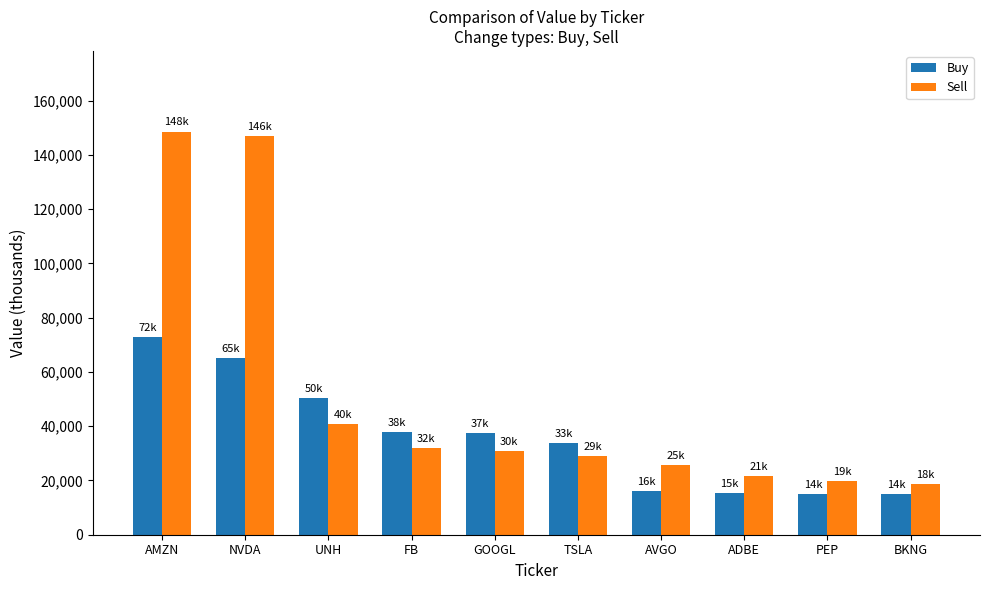

Does the chart contain stacked bars?

No